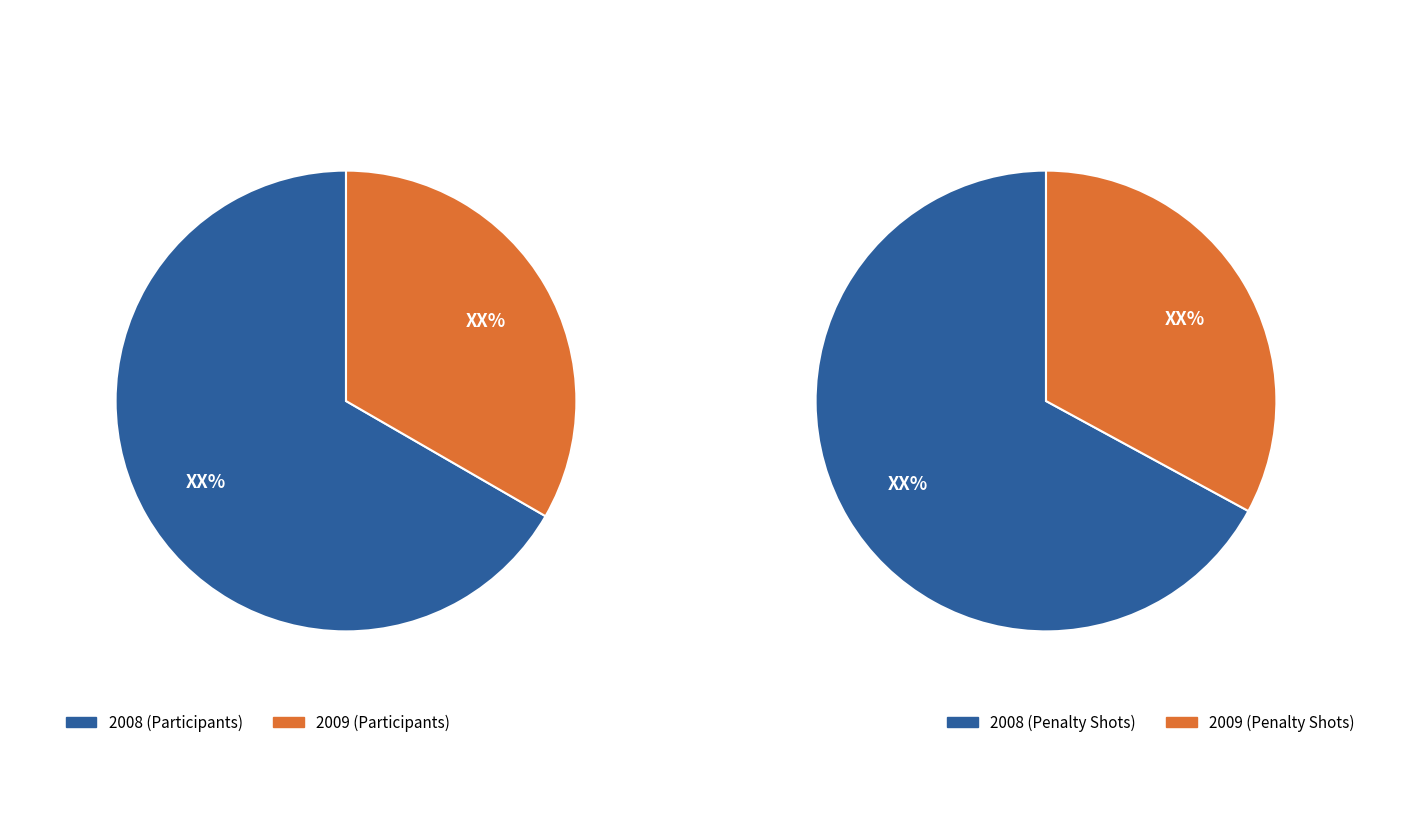

Is 2008 the majority of the pie?

Yes